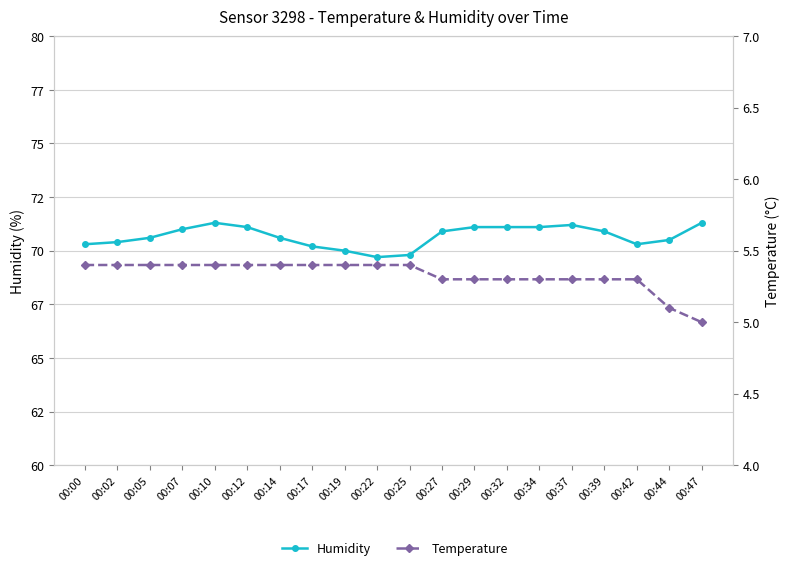

True or false: humidity and temperature intersect in this chart.

False